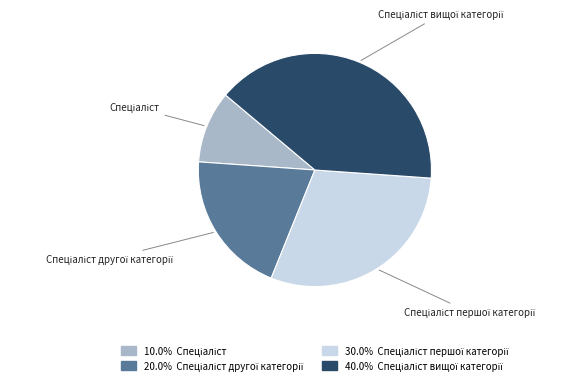

Is there a majority slice in this chart?

No